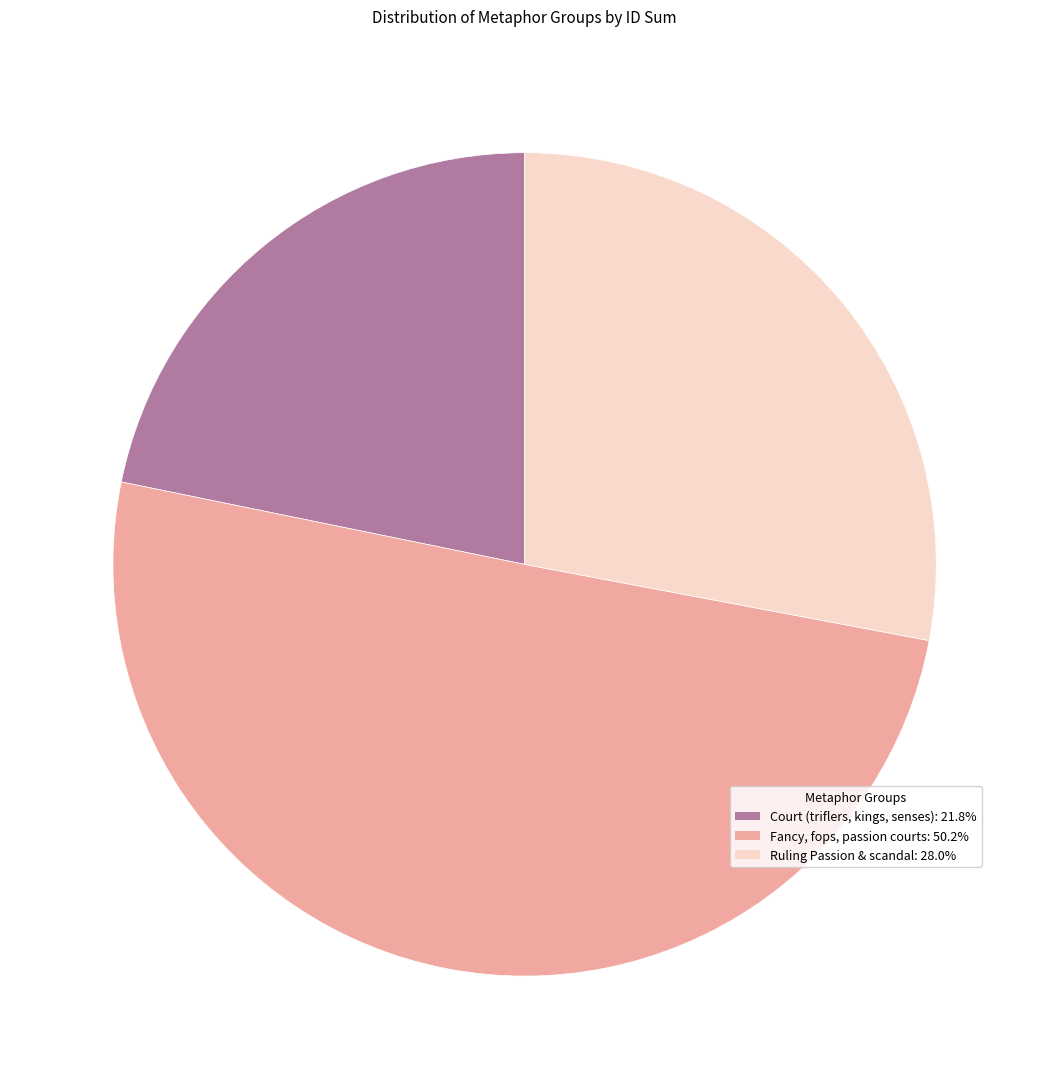

How many segments does this pie chart have?

3